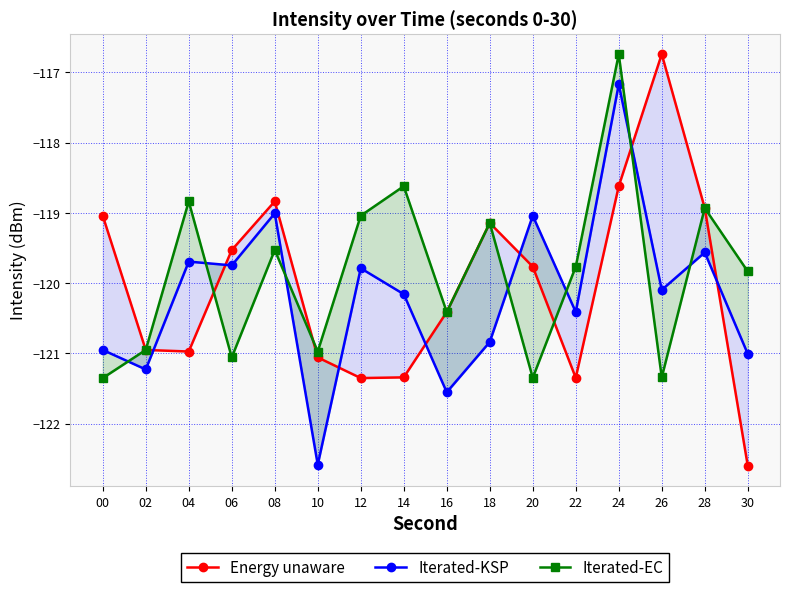

What is the highest value of the Iterated-EC series?

-116.7